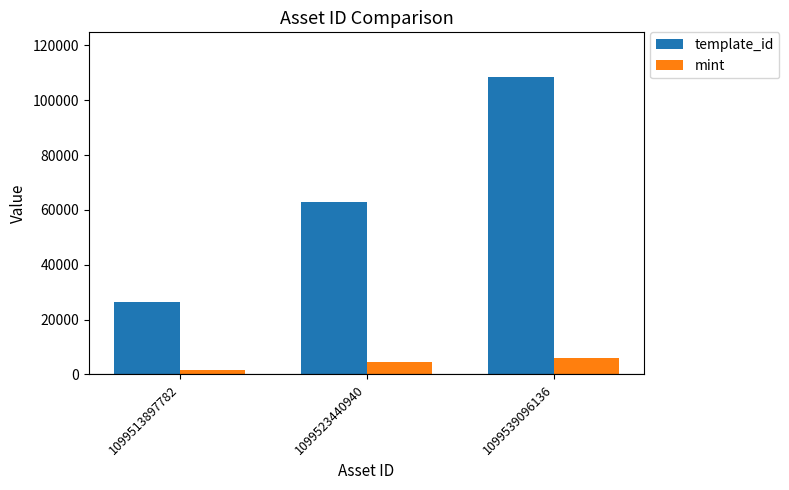

Read the mint value at 1099523440940.

4699